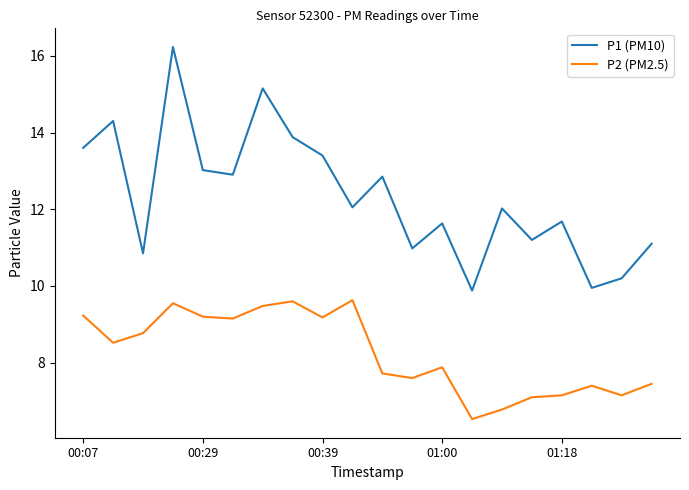

Which series has the widest spread of values?

P1 (PM10)